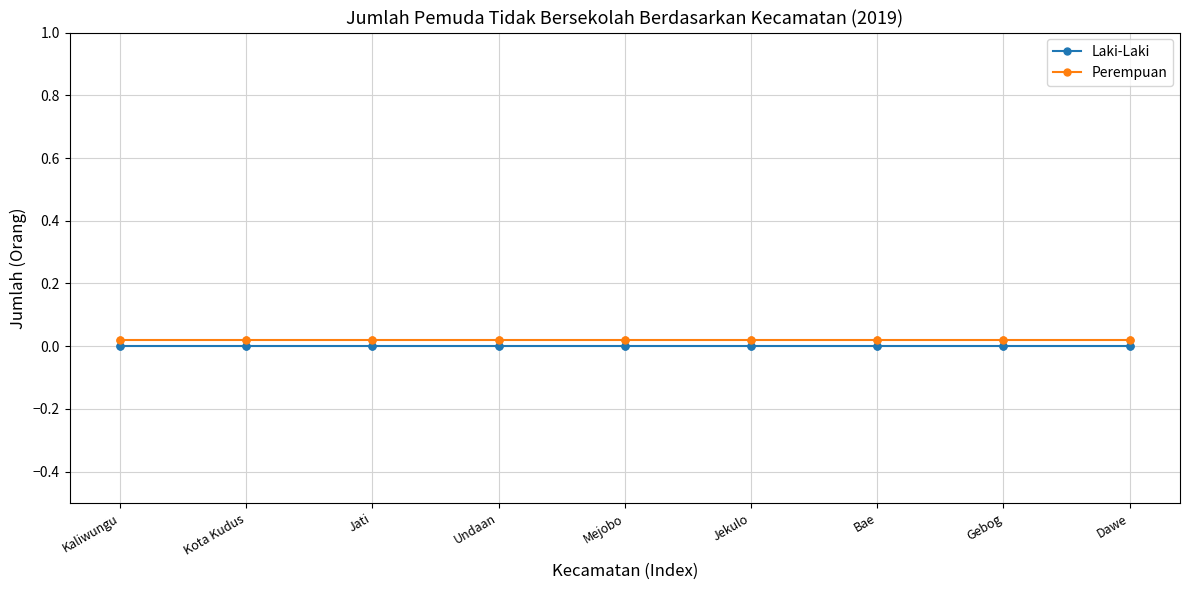

What are all the series names shown in the legend?

Laki-Laki, Perempuan